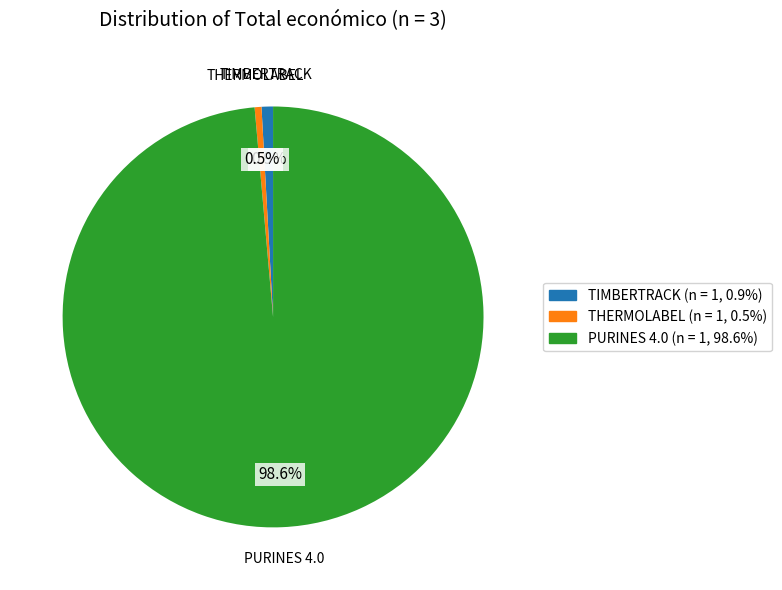

Do TIMBERTRACK and THERMOLABEL together represent more than half of the pie?

No